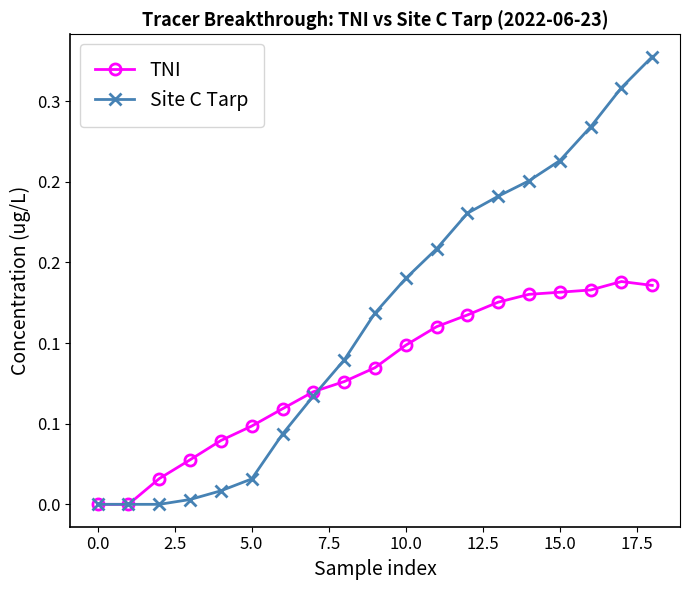

What is the highest value of the Site C Tarp series?

0.3